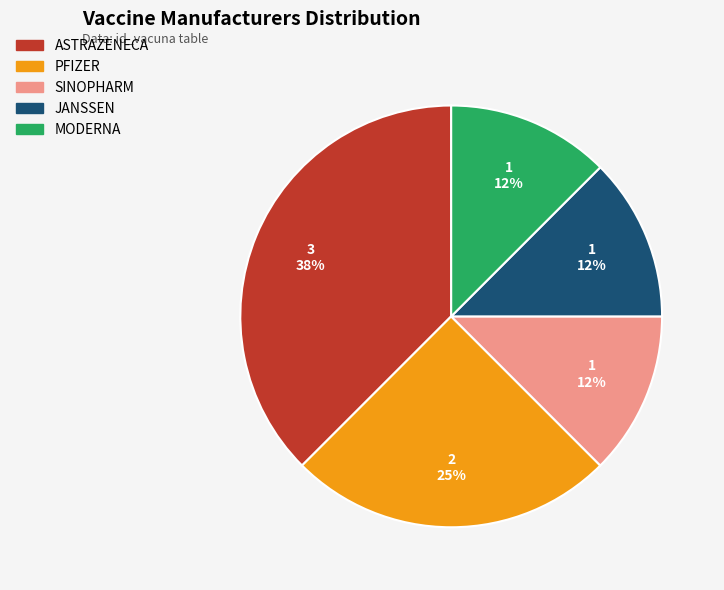

What is the largest slice in the pie chart?

ASTRAZENECA